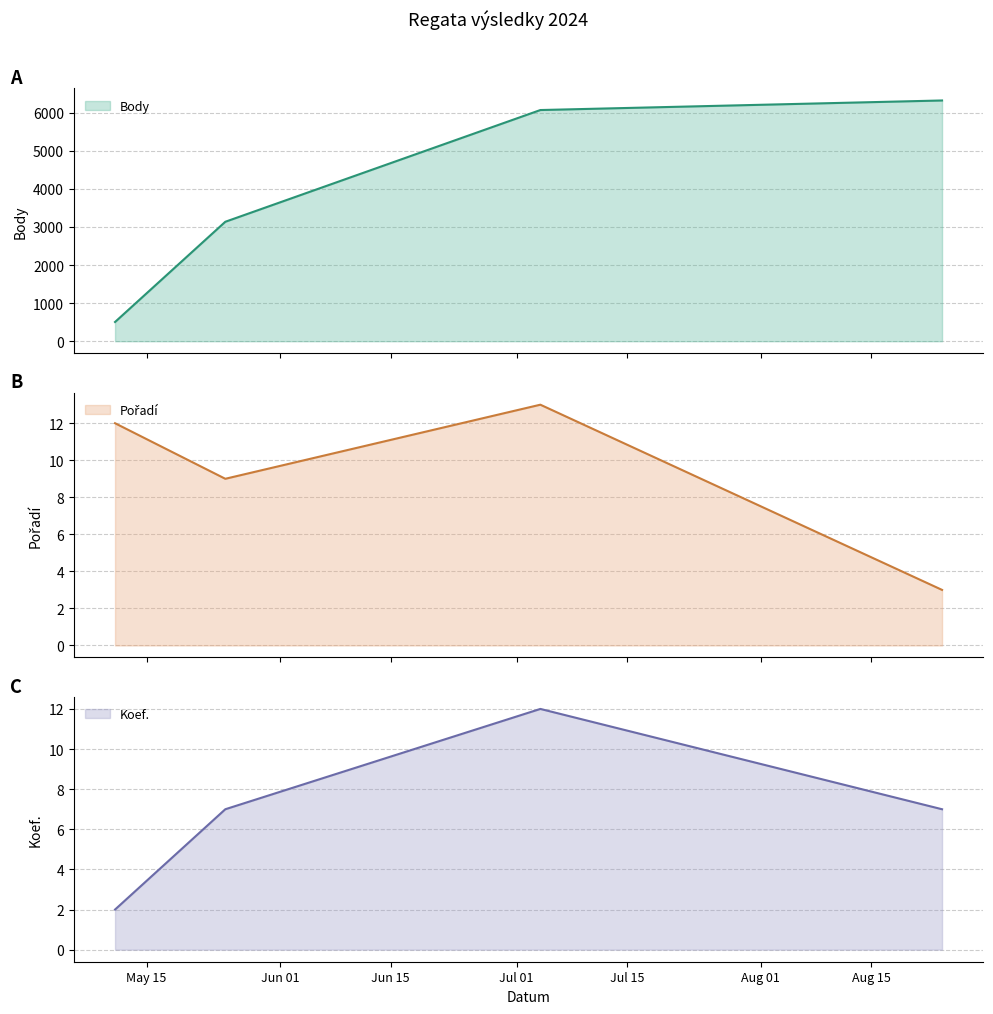

How many interior local peaks does the Pořadí series have?

1